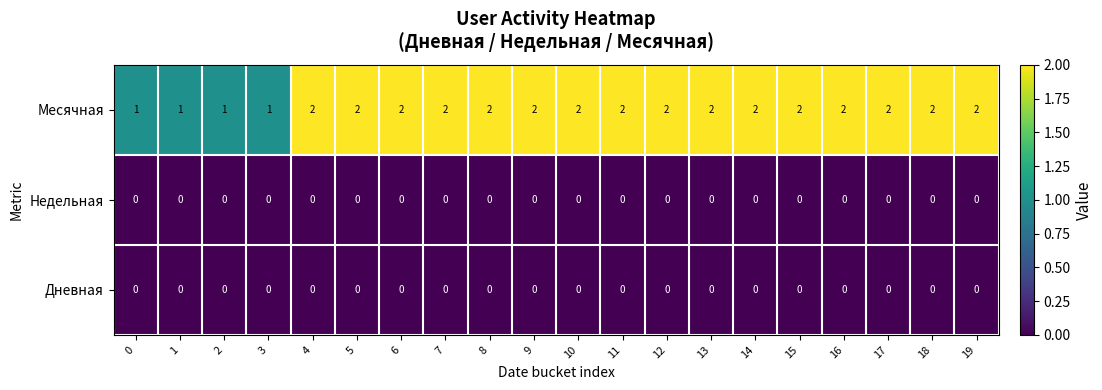

Which series has the largest range (max minus min)?

Месячная